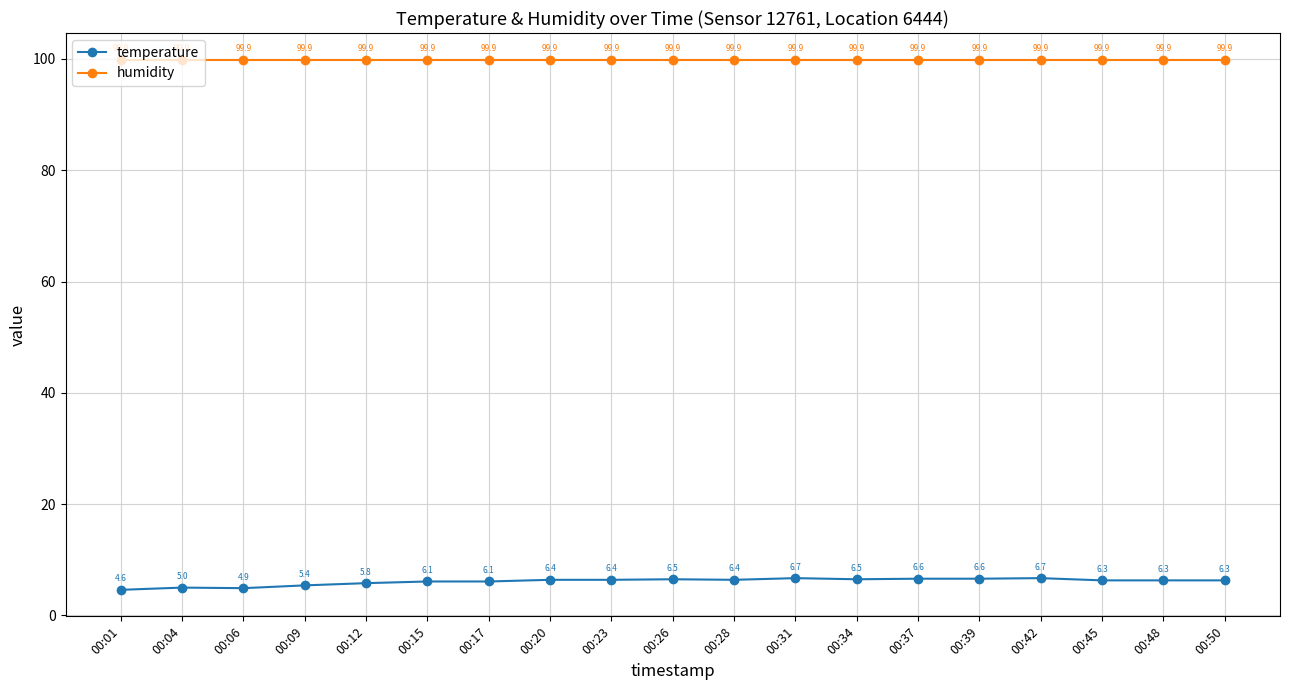

The temperature series shows 12.0 at 00:31. True or false?

False